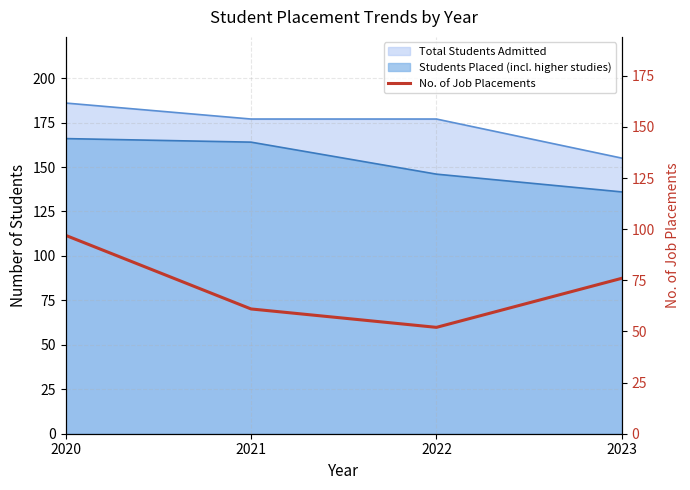

How many values are below 76?

2